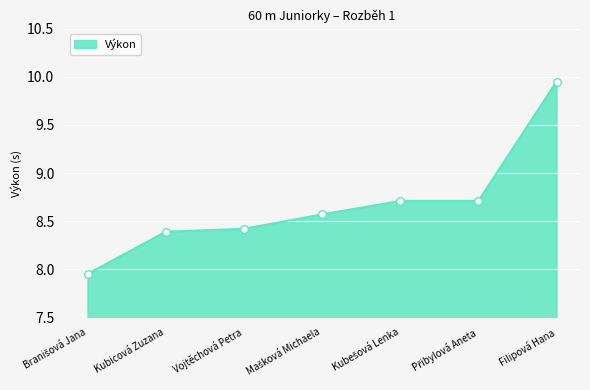

True or false: the data has more than 1 interior local peaks.

False